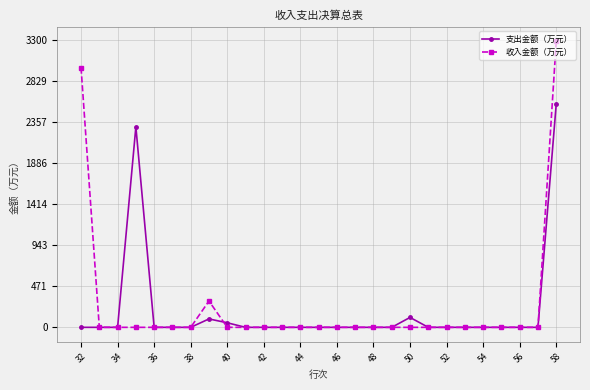

What is the maximum value for 支出金额（万元）?

2565.9